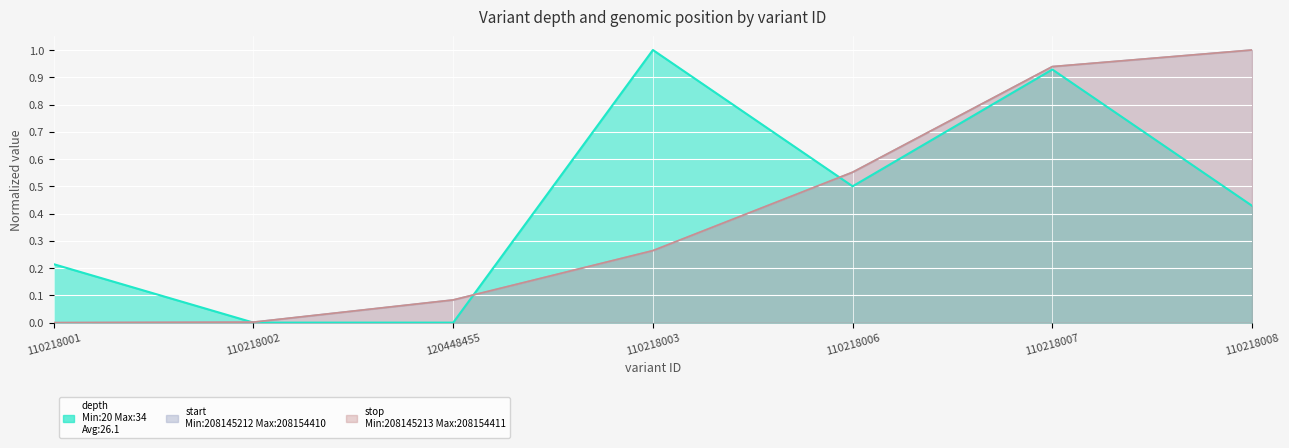

Reading left to right, transcribe all the data shown in this chart.

depth: 0.2	0.0	0.0	1.0	0.5	0.9	0.4
start: 0.0	0.0	0.1	0.3	0.6	0.9	1.0
stop: 0.0	0.0	0.1	0.3	0.6	0.9	1.0